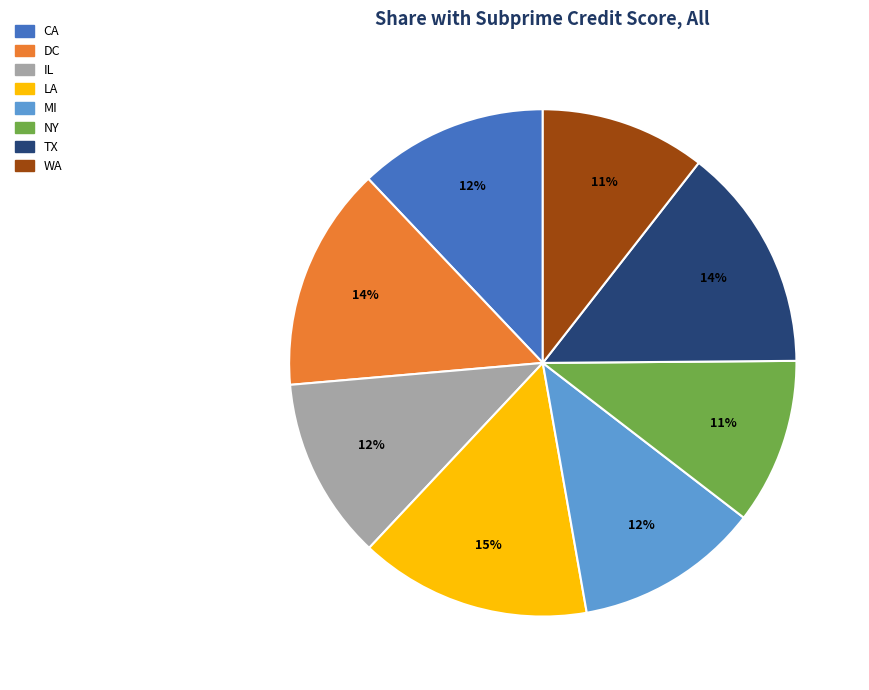

What percentage is the WA slice, to the nearest percent?

11%